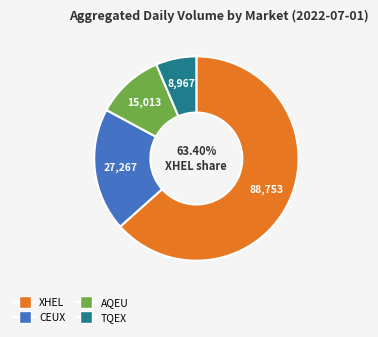

Do XHEL and TQEX together represent more than half of the pie?

Yes